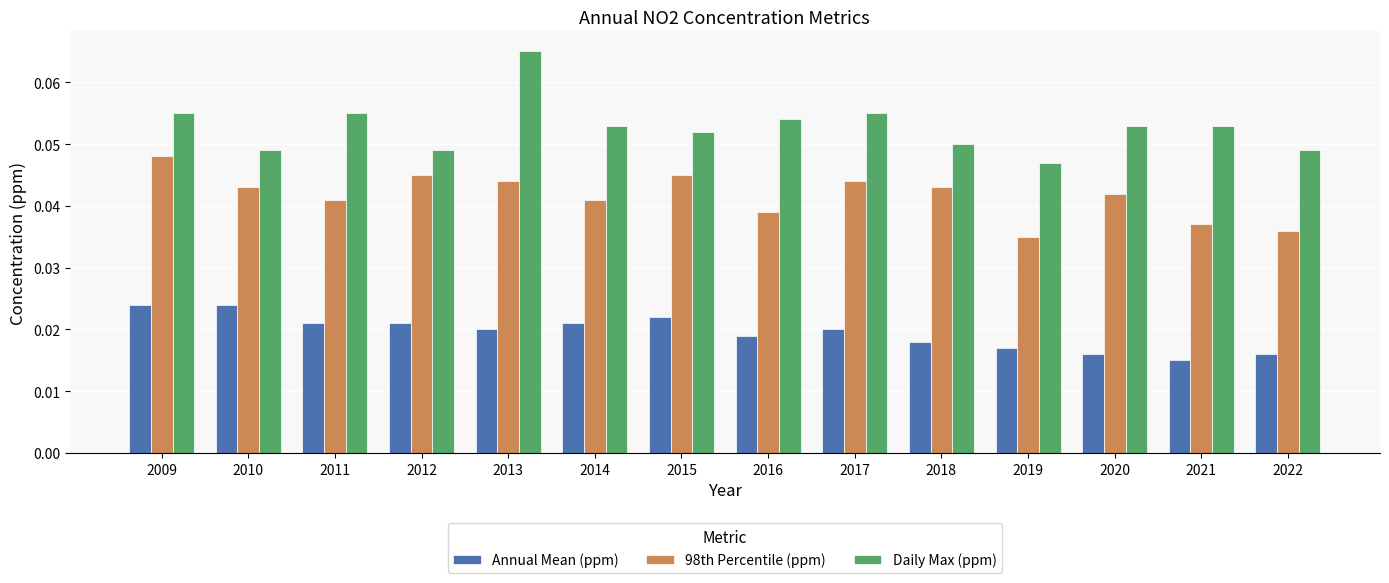

At how many categories does at least one series exceed 0?

14